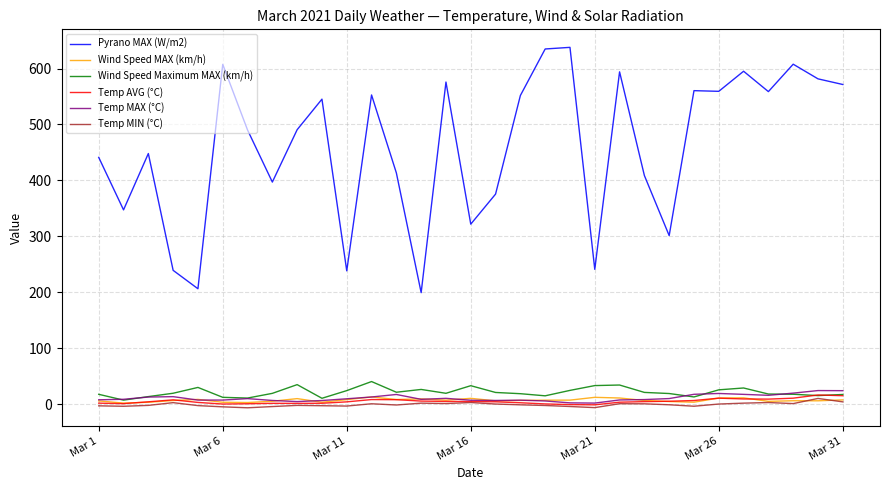

True or false: Pyrano MAX (W/m2) and Temp MAX (°C) intersect in this chart.

False